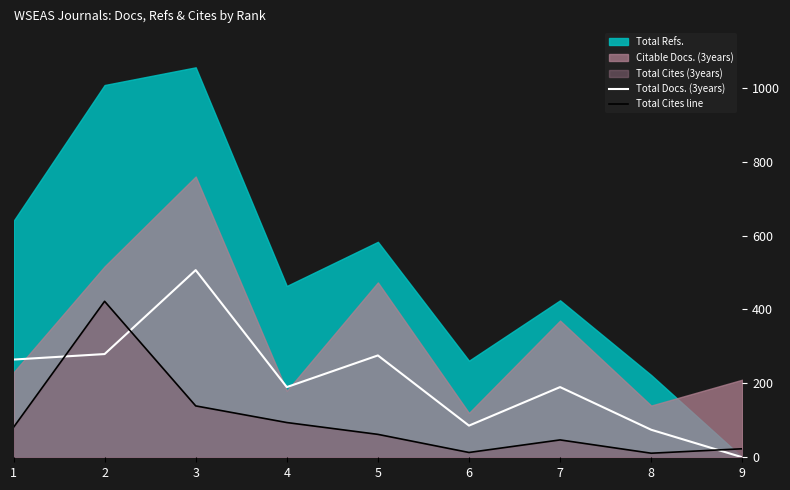

How many interior local peaks does the Total Cites line series have?

2